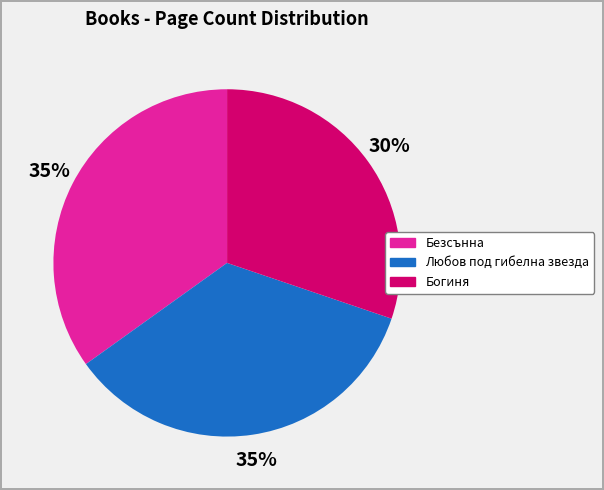

What is the smallest slice in the pie chart?

Богиня